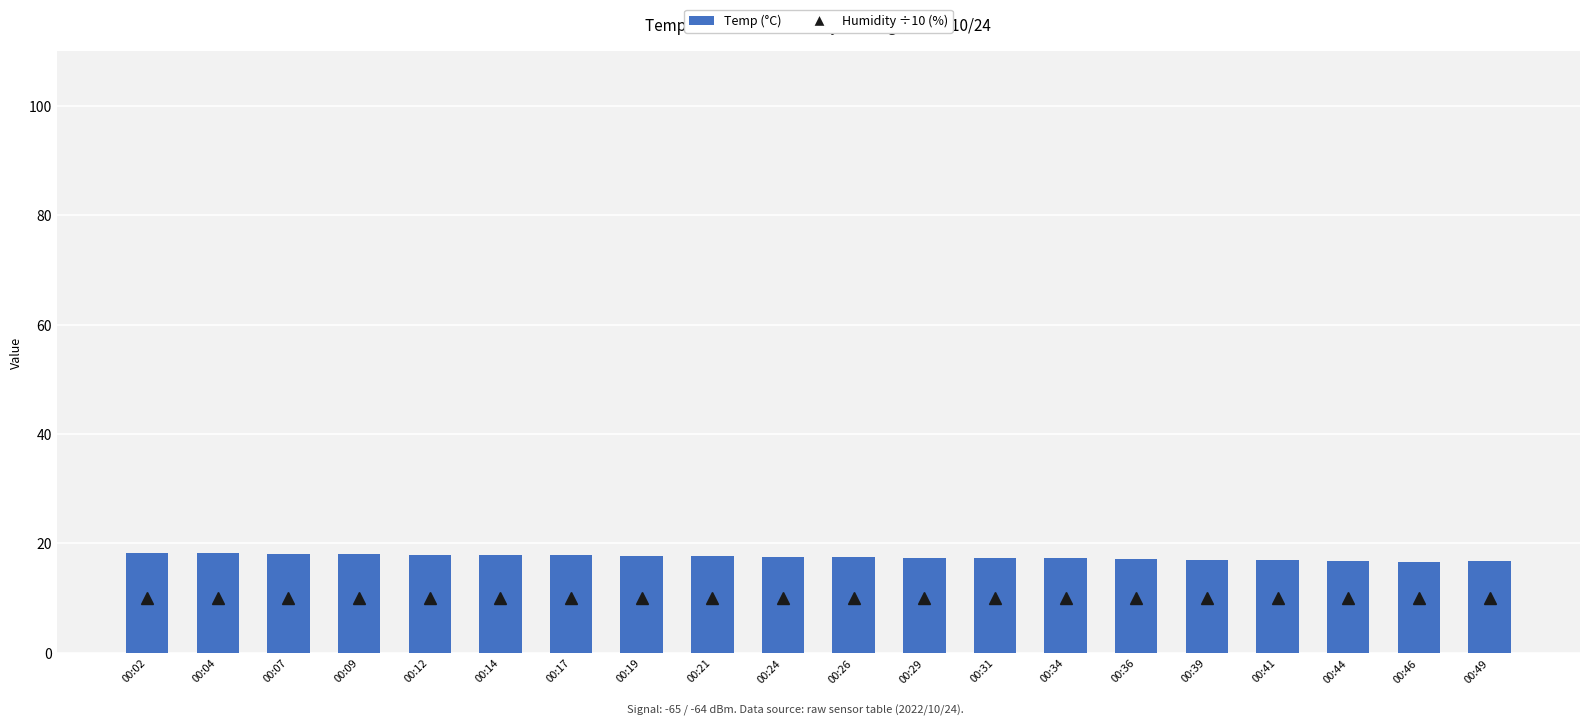

What is the minimum value shown in the chart?

10.0